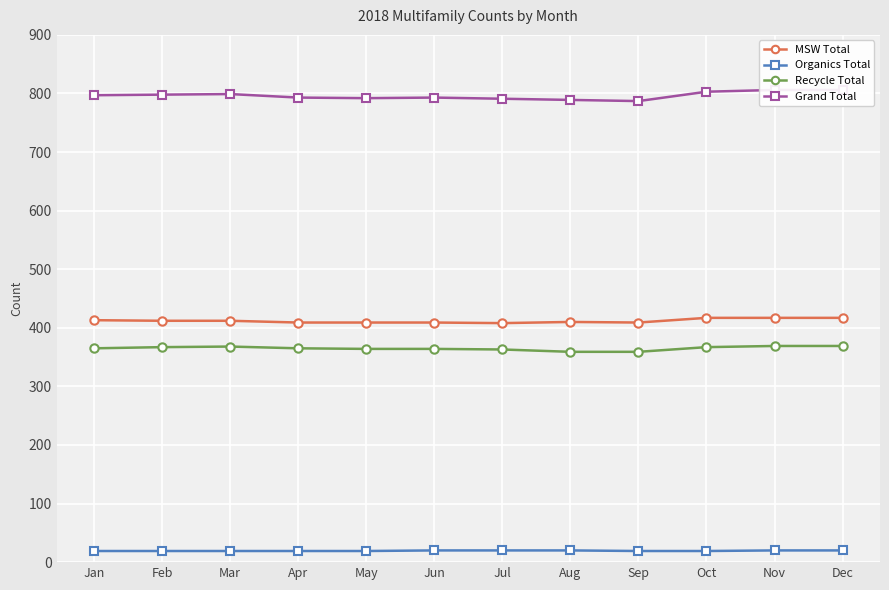

At how many categories does at least one series exceed 640?

12